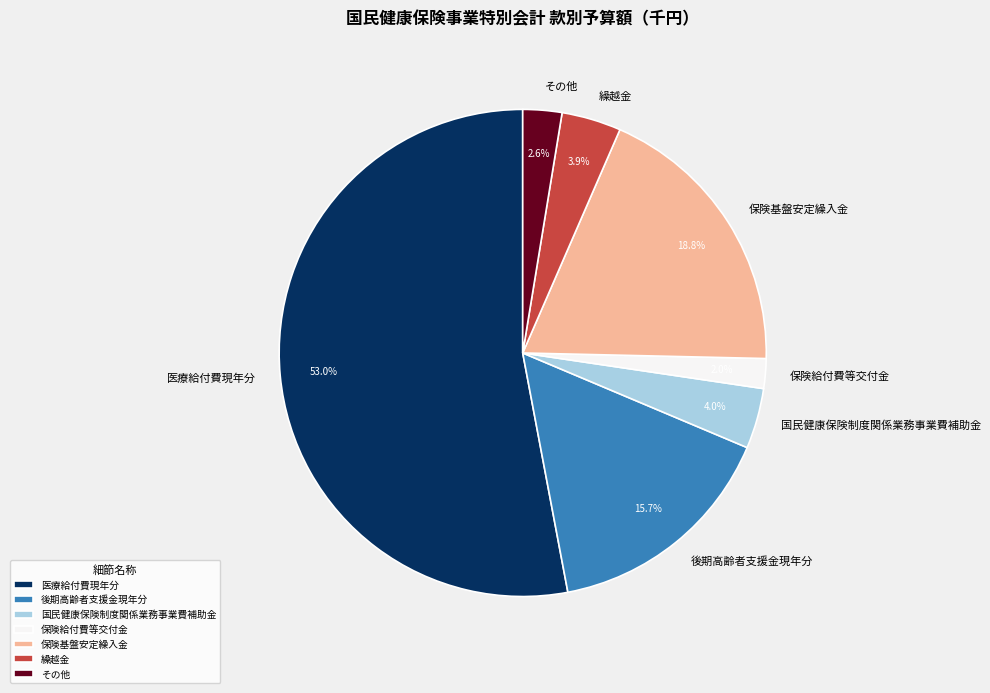

Do 医療給付費現年分 and 後期高齢者支援金現年分 together represent more than half of the pie?

Yes